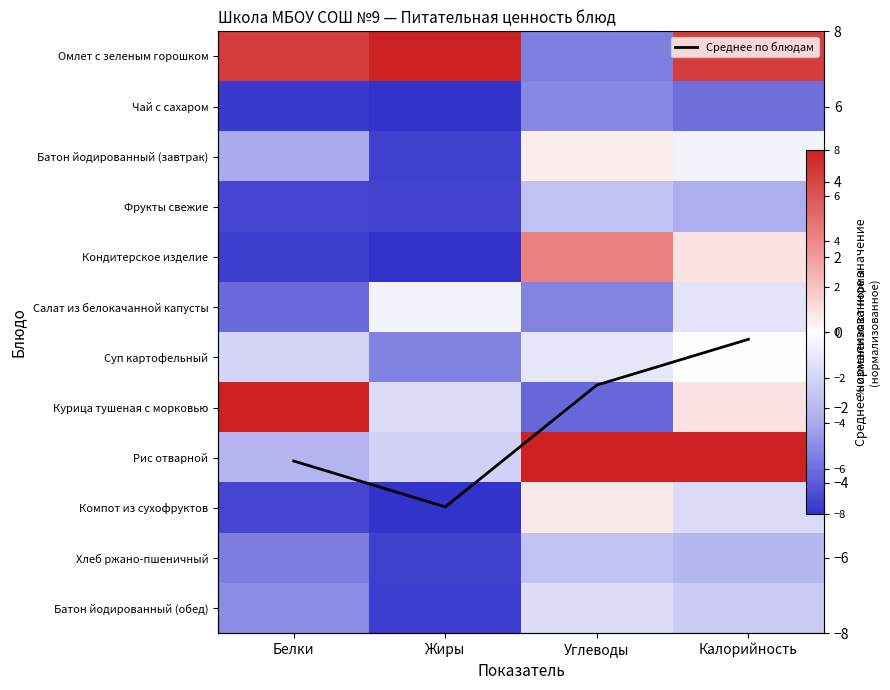

Is the value of Среднее по блюдам at Углеводы greater than the value of Фрукты свежие at Калорийность?

Yes